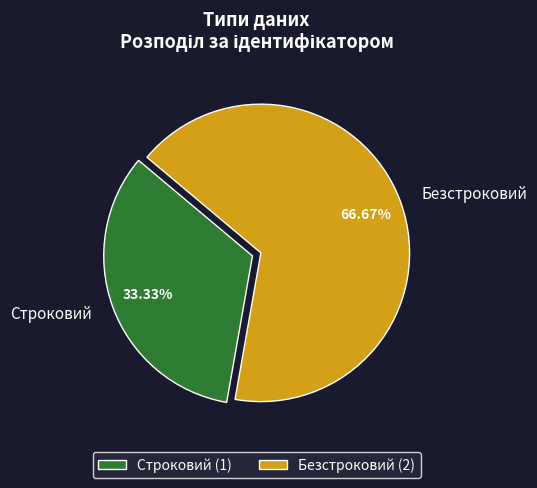

How much of the chart is everything except Строковий?

66.7%